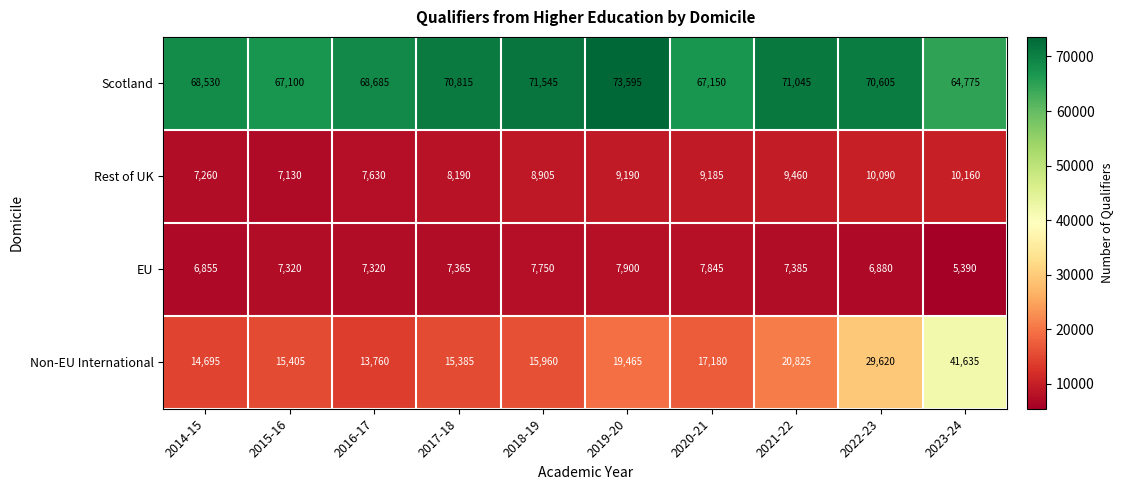

Which category has the lowest value across all series?

2023-24